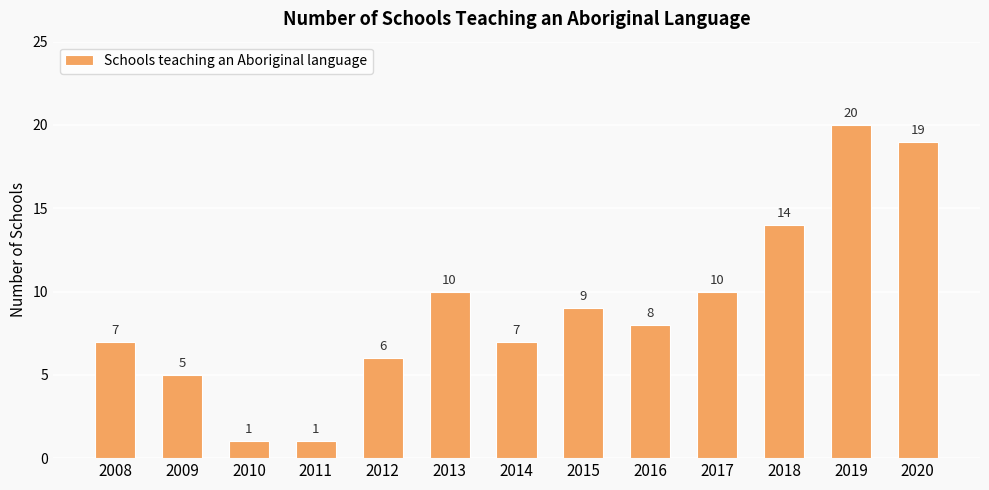

What is the maximum value shown in the chart?

20